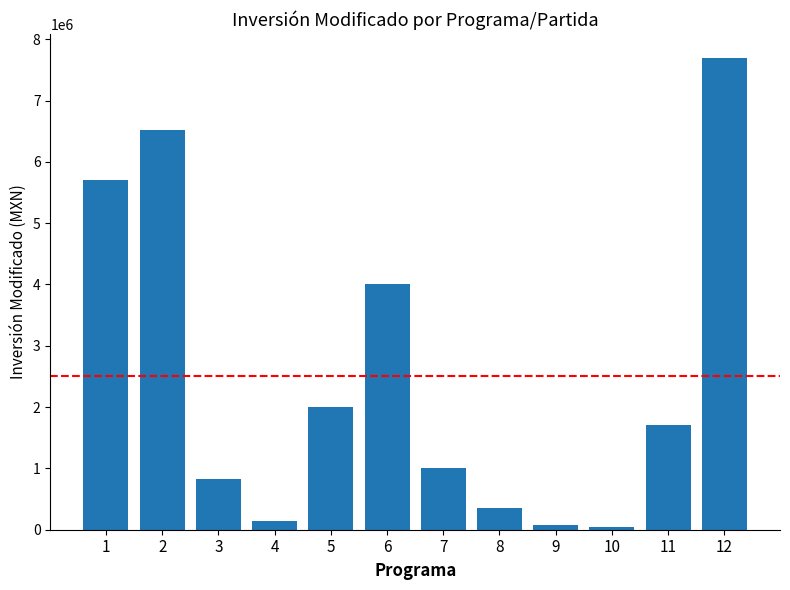

How many values are below 1711009?

6